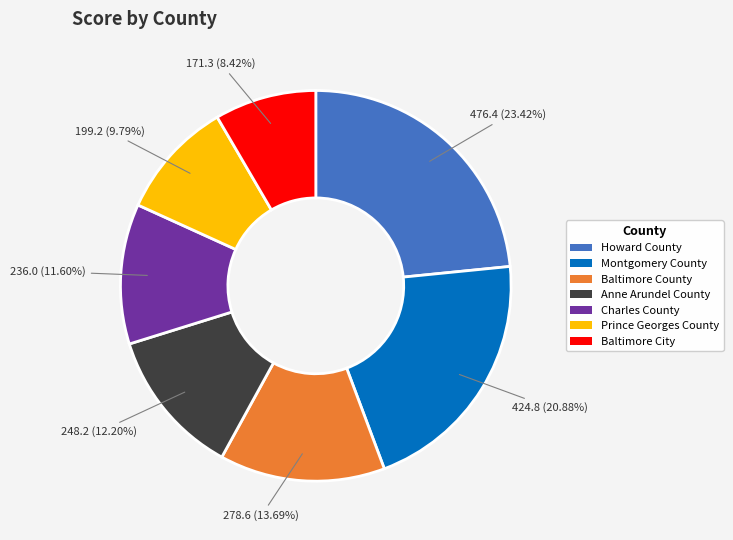

Count the number of slices in the pie.

7